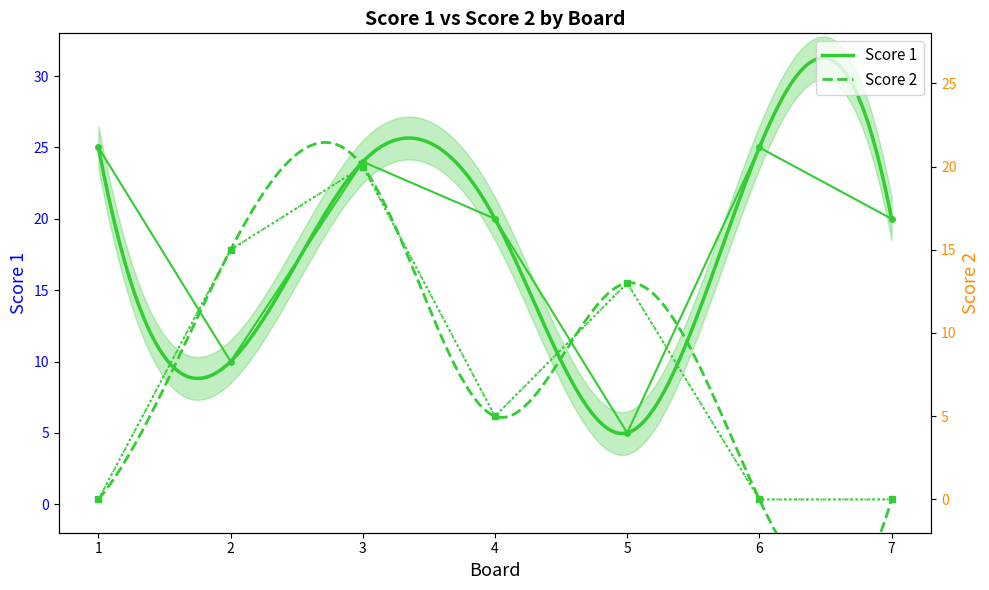

Which series has the largest range (max minus min)?

Score 1